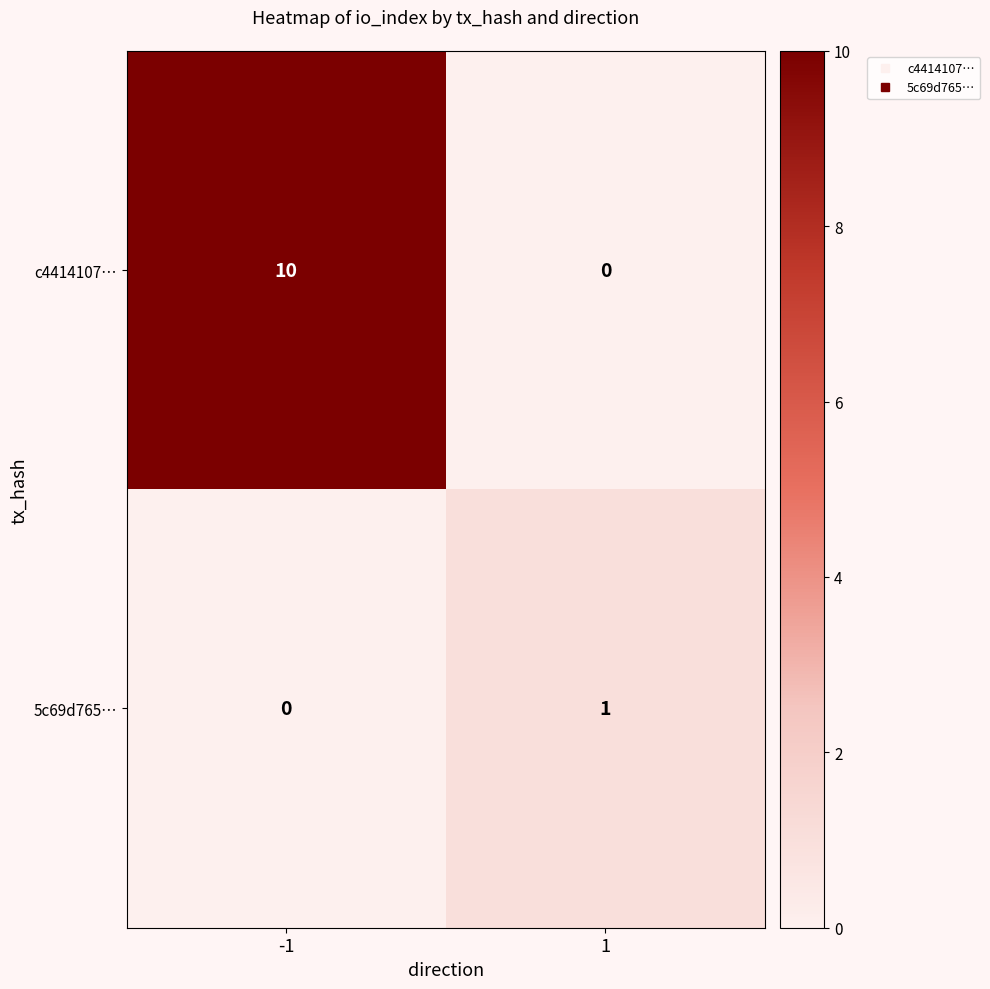

What is the average value of the c4414107… series?

5